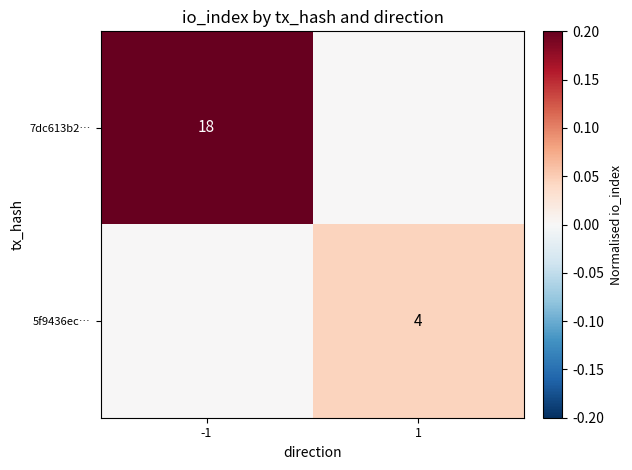

The value of 7dc613b2… at -1 is 18. True or false?

True